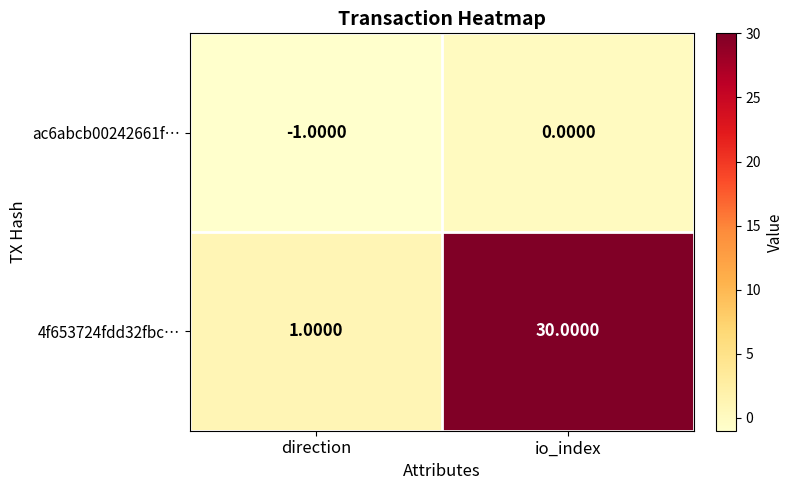

At direction, list the series in order from smallest to largest.

ac6abcb00242661f…, 4f653724fdd32fbc…